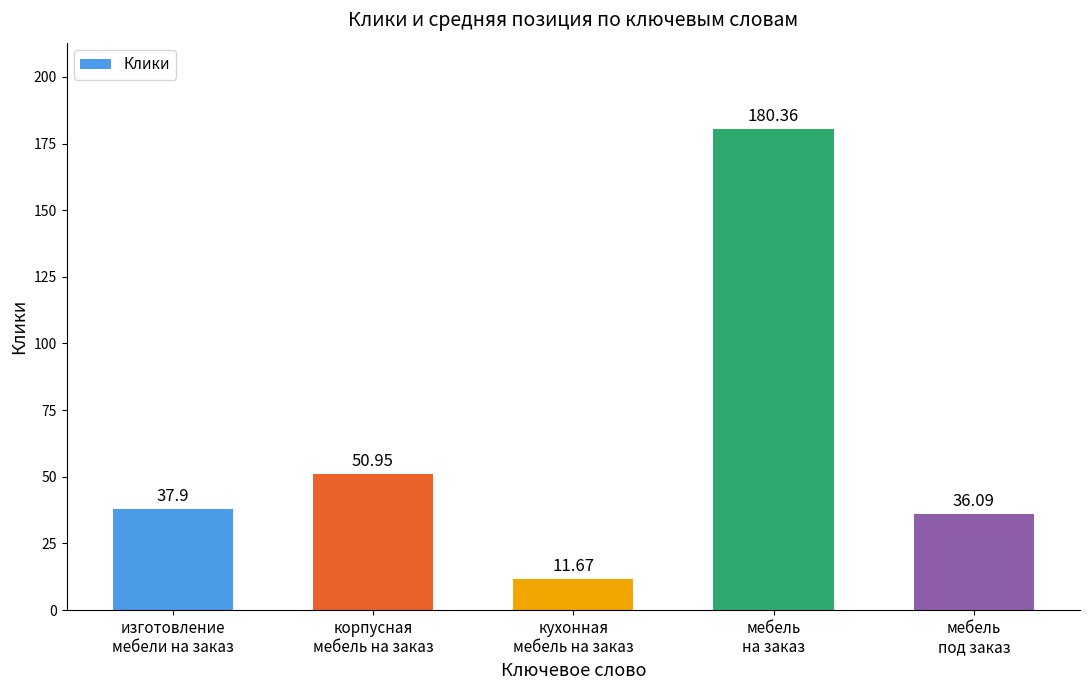

What is the maximum value shown in the chart?

180.4